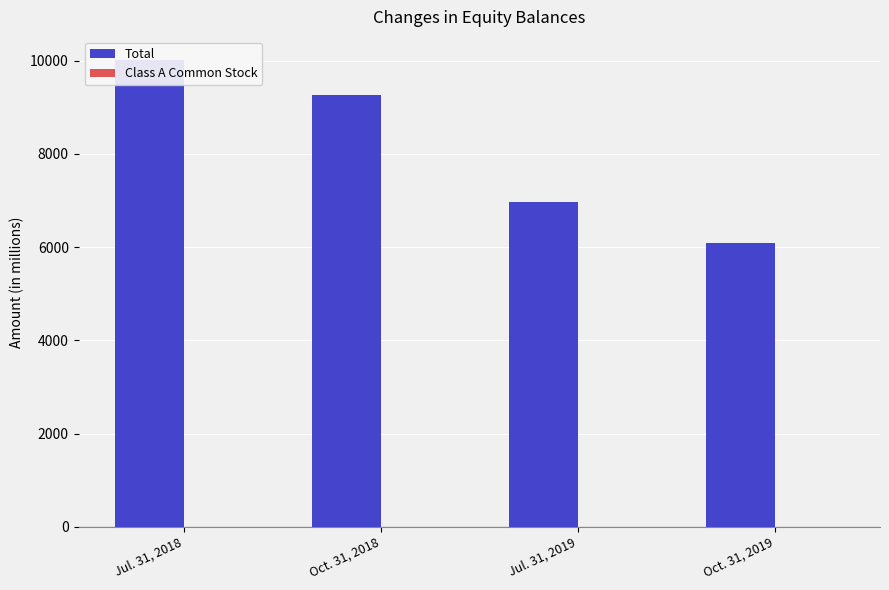

What is the spread (max minus min) of values at Oct. 31, 2019?

6087